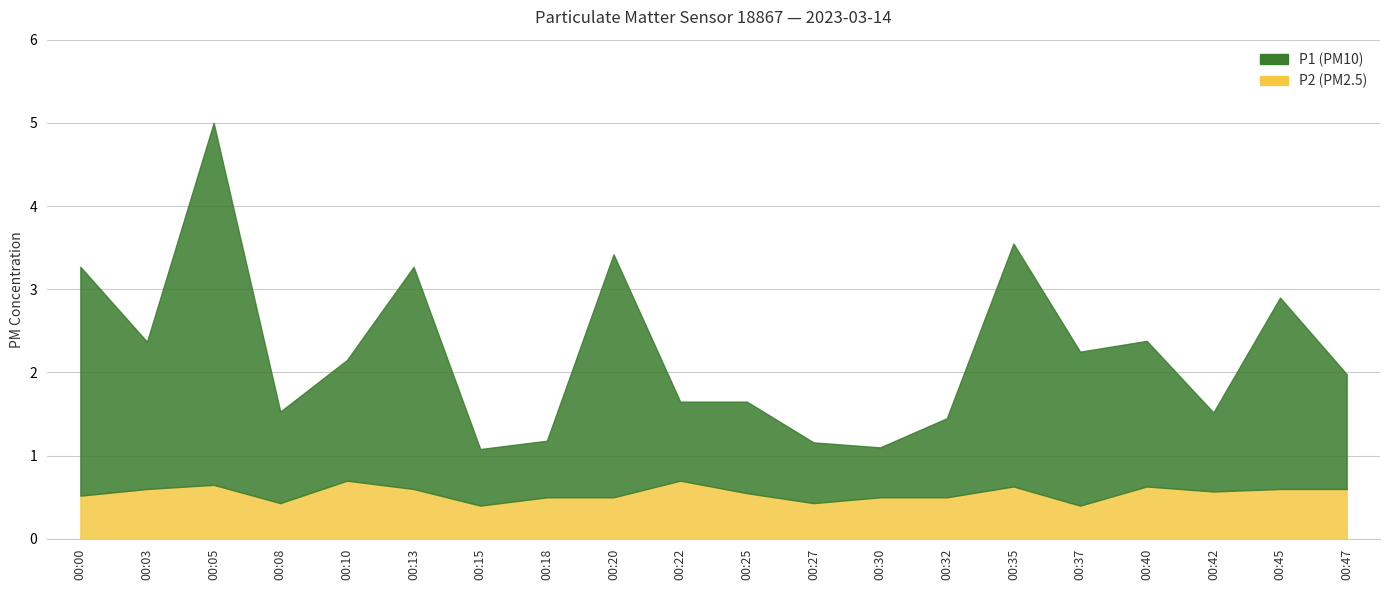

What is the value of the P2 point at the 1st from the left?

0.5